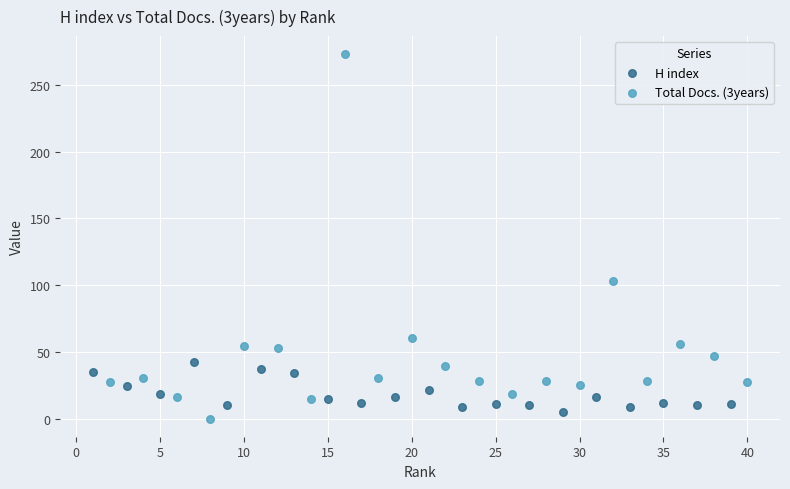

Which series reaches the maximum Y coordinate?

Total Docs. (3years)